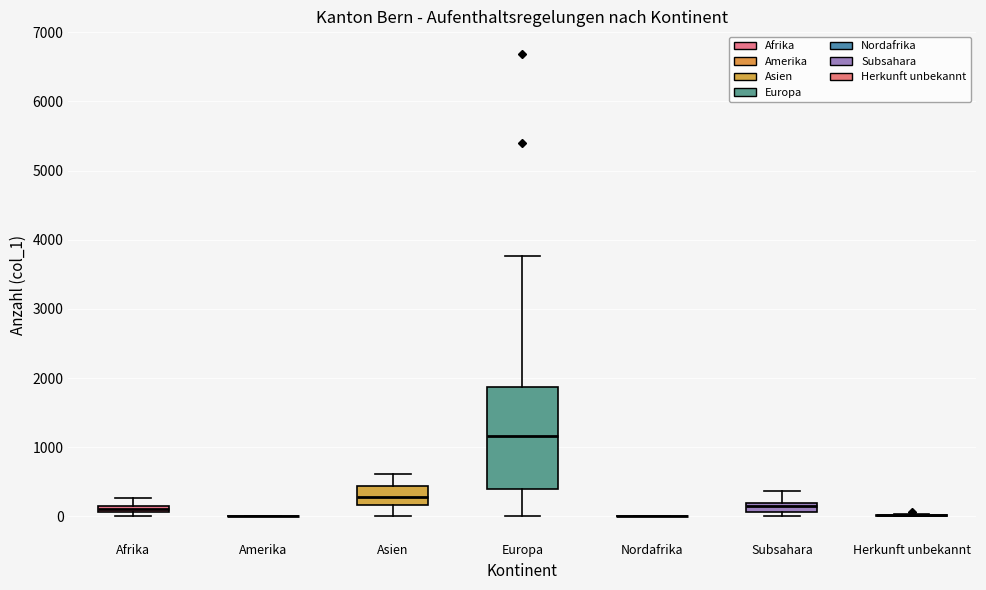

Which box is the tallest, from its lower edge to its upper edge?

Europa